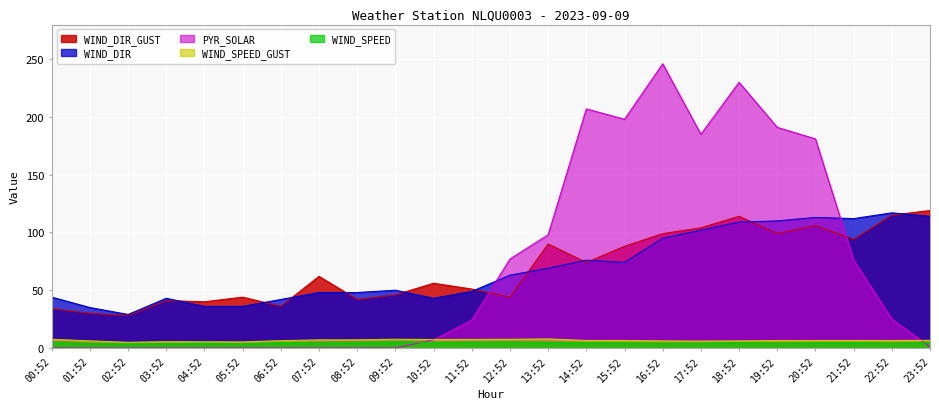

The WIND_SPEED series shows 4.3 at 07:52. True or false?

True